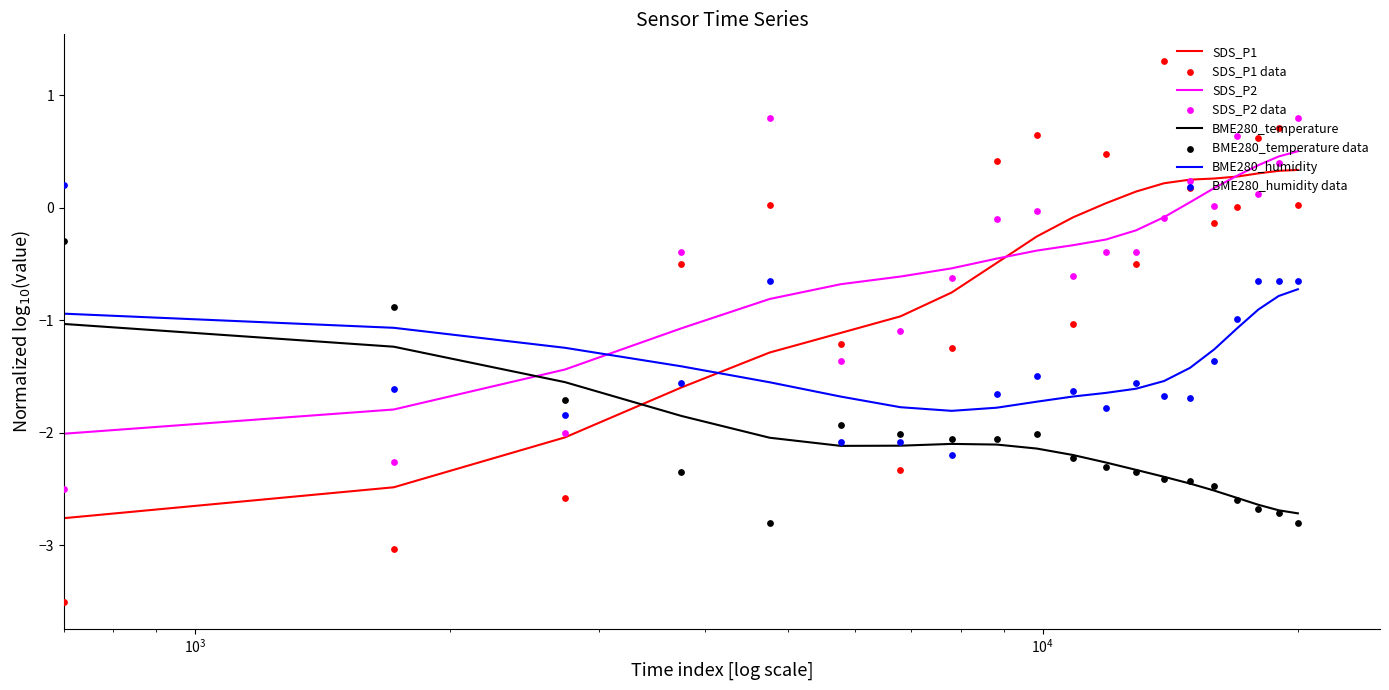

What is the highest value of the BME280_temperature series?

-1.0